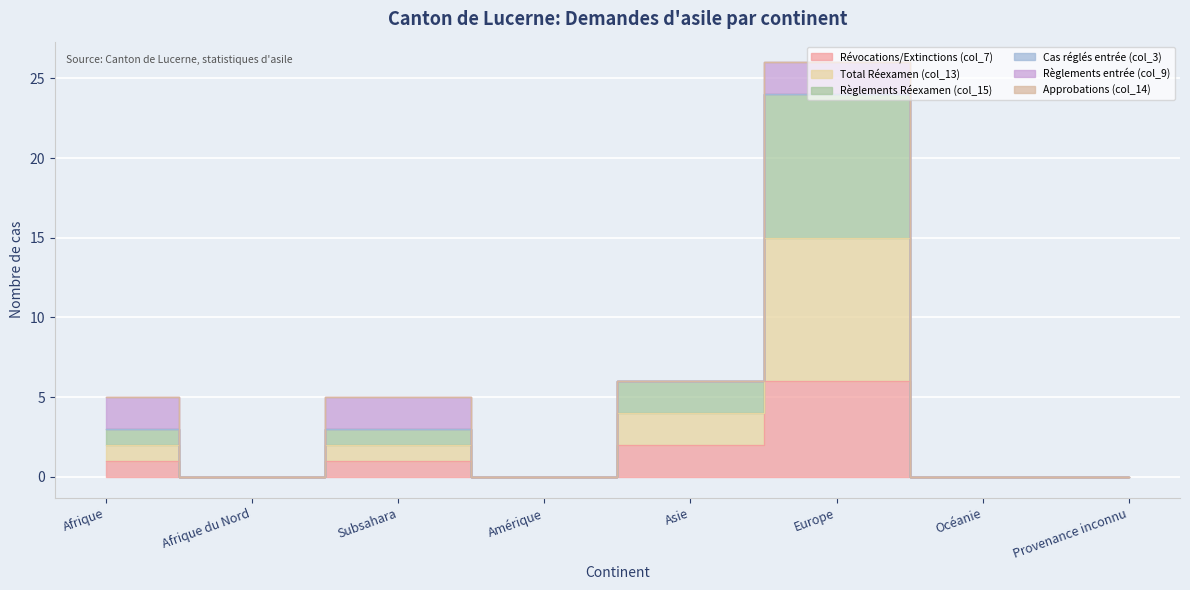

What is the spread (max minus min) of values at Afrique?

2